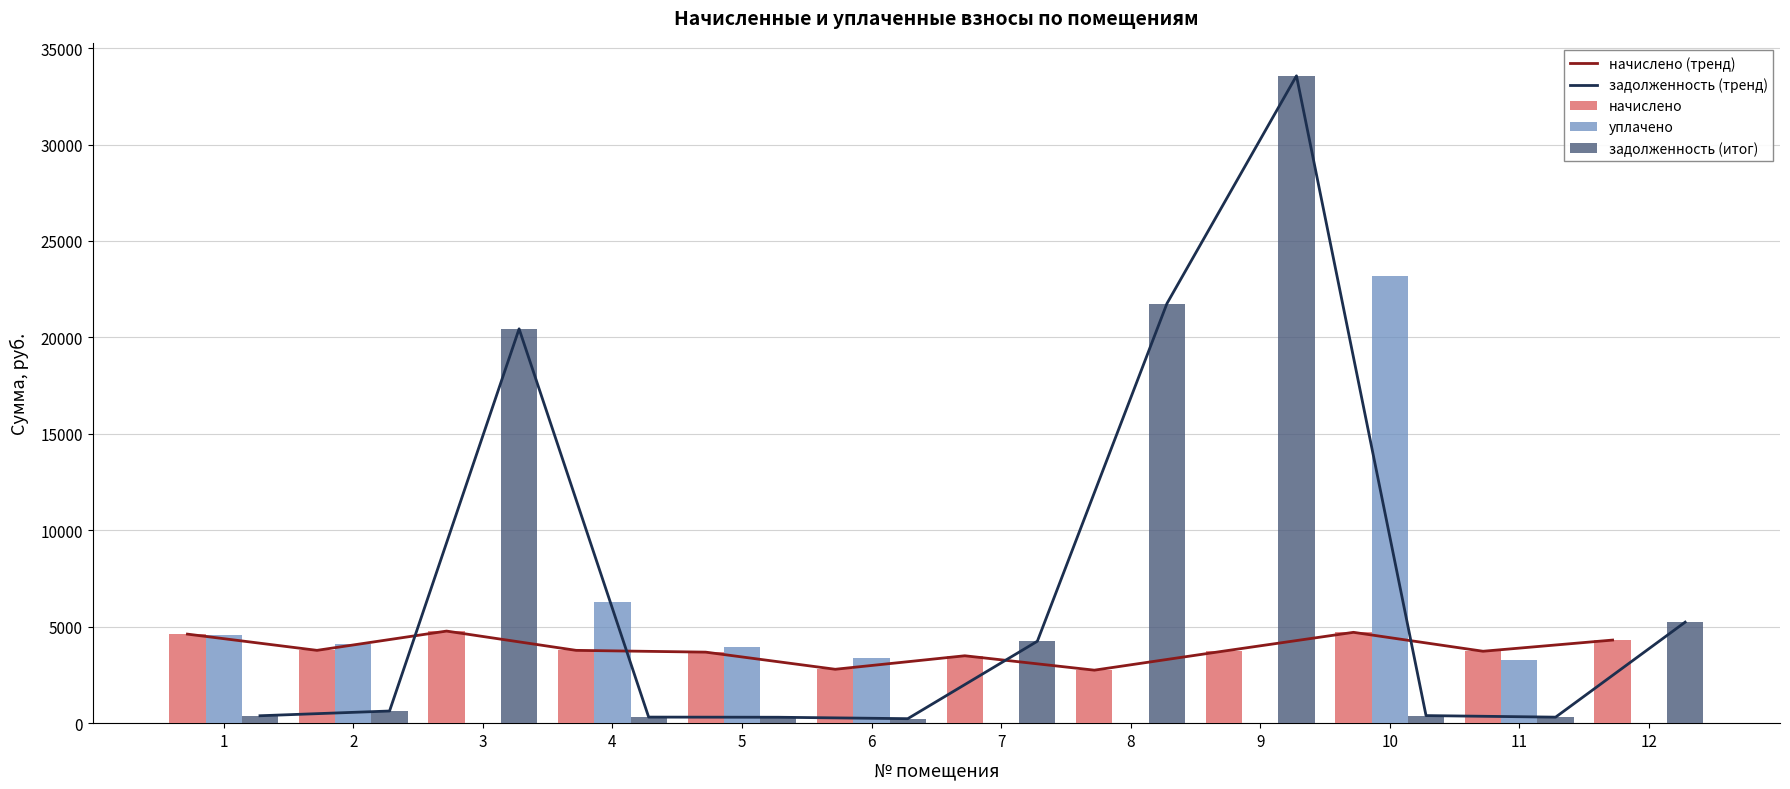

Reading left to right, list all the values displayed in this chart.

начислено (тренд): 1=4616.8	2=3774.8	3=4774.1	4=3774.8	5=3682.3	6=2794.1	7=3494.2	8=2747.9	9=3737.8	10=4709.3	11=3728.5	12=4308.4
задолженность (тренд): 1=384.7	2=630.1	3=20443.1	4=314.6	5=306.9	6=232.8	7=4247.7	8=21753.0	9=33561.6	10=392.4	11=311.7	12=5237.5
начислено: 1=4616.8	2=3774.8	3=4774.1	4=3774.8	5=3682.3	6=2794.1	7=3494.2	8=2747.9	9=3737.8	10=4709.3	11=3728.5	12=4308.4
уплачено: 1=4575.8	2=4129.4	3=0.0	4=6271.4	5=3923.9	6=3388.6	7=0.0	8=0.0	9=0.0	10=23203.2	11=3257.2	12=0.0
задолженность (итог): 1=384.7	2=630.1	3=20443.1	4=314.6	5=306.9	6=232.8	7=4247.7	8=21753.0	9=33561.6	10=392.4	11=311.7	12=5237.5